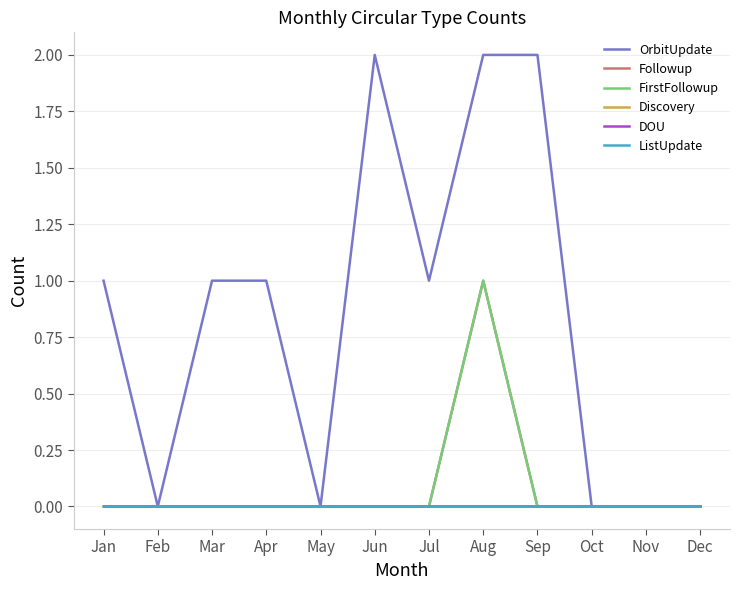

Between Feb and Jun, which series saw the biggest shift?

OrbitUpdate